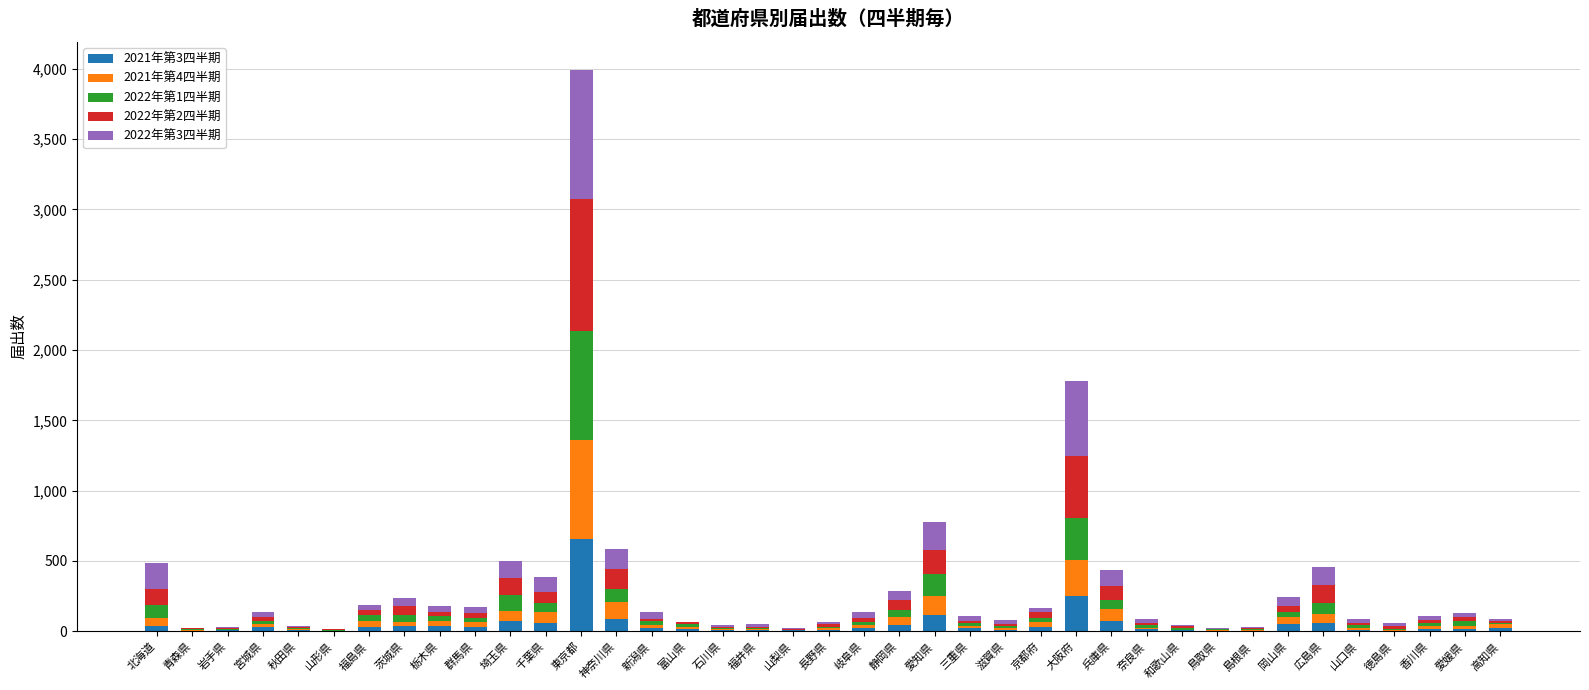

At which category is the sum across all series the highest?

東京都